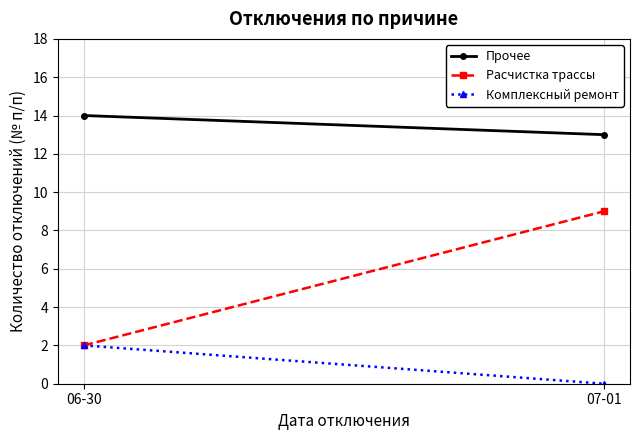

Rank the series by their maximum value, from lowest to highest.

Комплексный ремонт, Расчистка трассы, Прочее